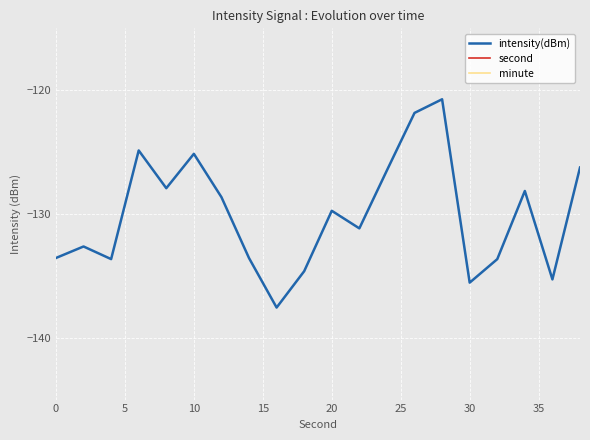

What is the maximum value for intensity(dBm)?

-120.7